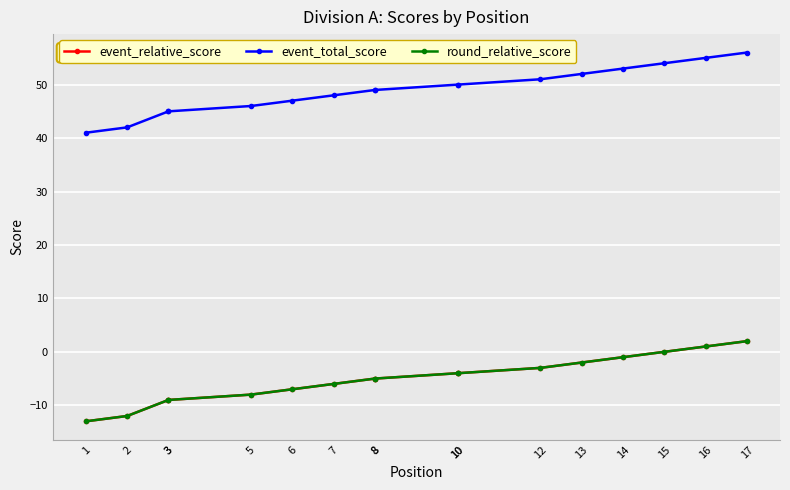

What is the difference between the highest and lowest values at 10?

54